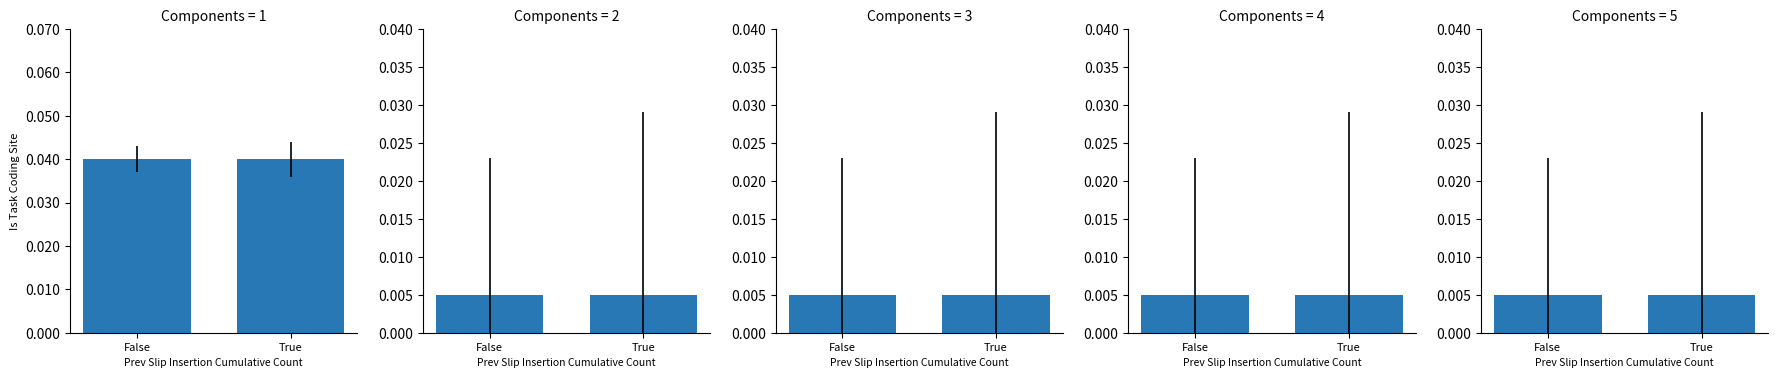

Reading right to left, list all the values displayed in this chart.

Component 1: True=0.0	False=0.0
Component 2: True=0.0	False=0.0
Component 3: True=0.0	False=0.0
Component 4: True=0.0	False=0.0
Component 5: True=0.0	False=0.0